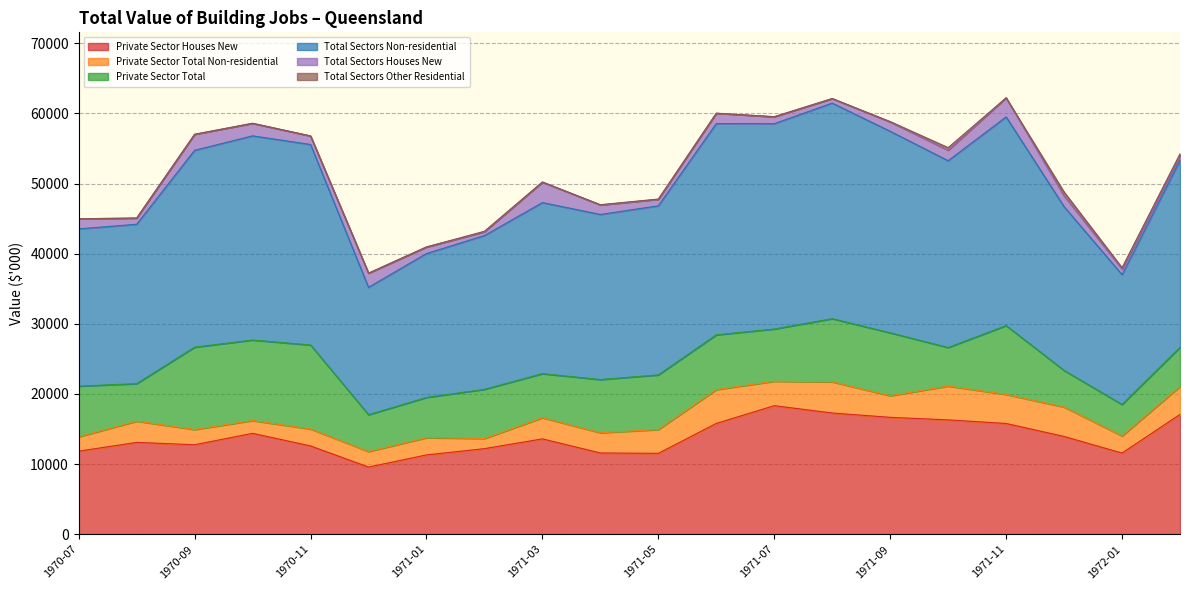

Which series has the largest range (max minus min)?

Total Sectors Non-residential